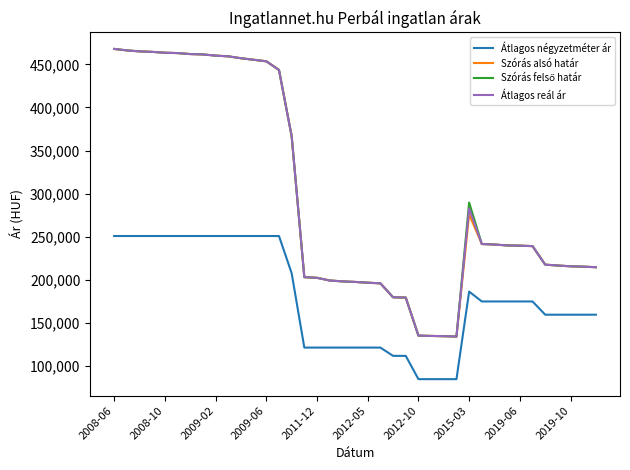

True or false: Átlagos négyzetméter ár and Szórás alsó határ cross at least once.

False